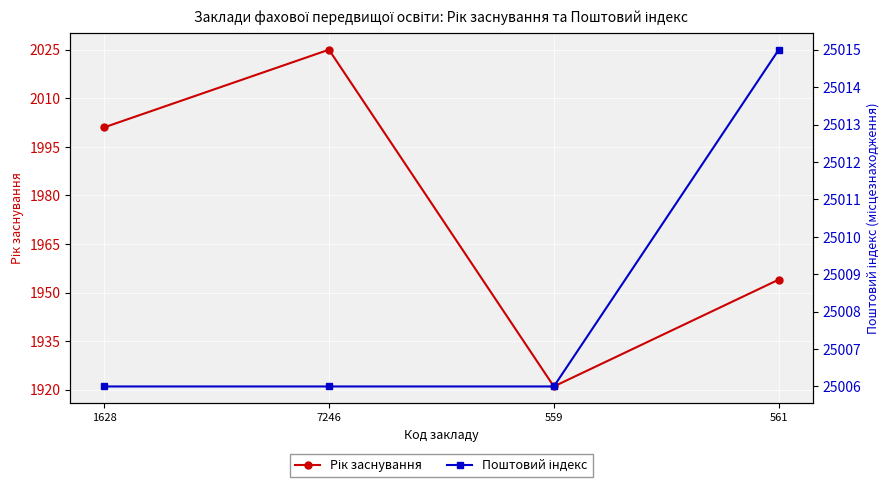

Rank the categories by Рік заснування value from lowest to highest.

559, 561, 1628, 7246